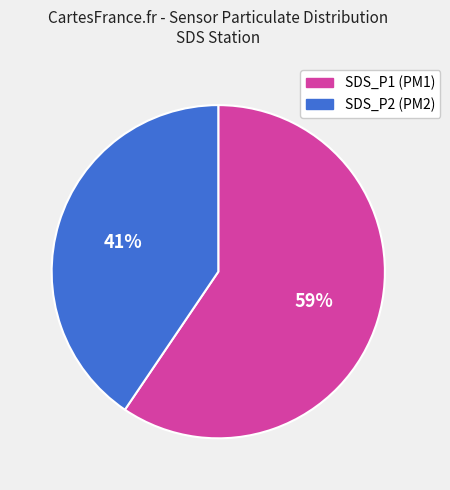

Which has a higher value, SDS_P2 (PM2) or SDS_P1 (PM1)?

SDS_P1 (PM1)